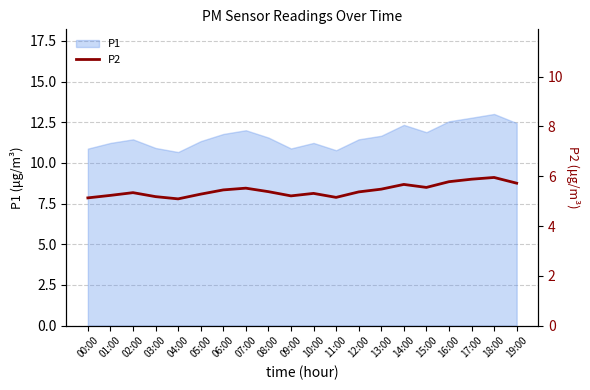

What is the sum of all values?

108.7